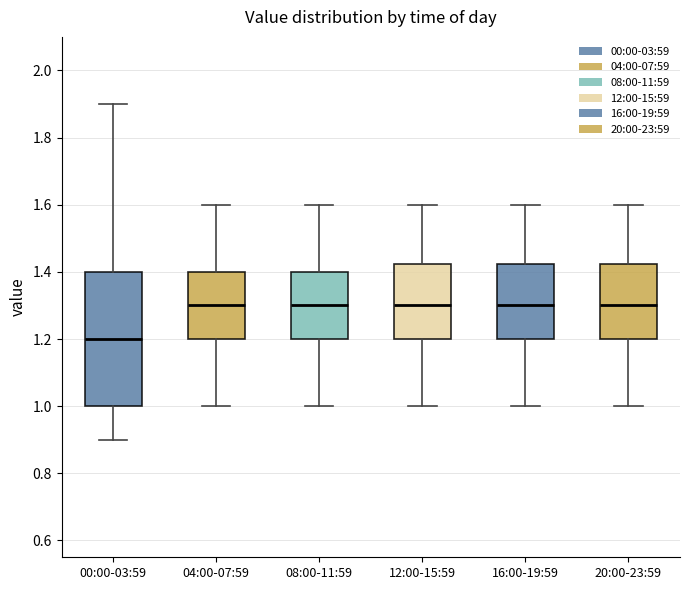

Where is the upper edge of the box for 12:00-15:59 on the y-axis? The values are not printed on the chart, so give them approximately, as read against the axis.

1.42